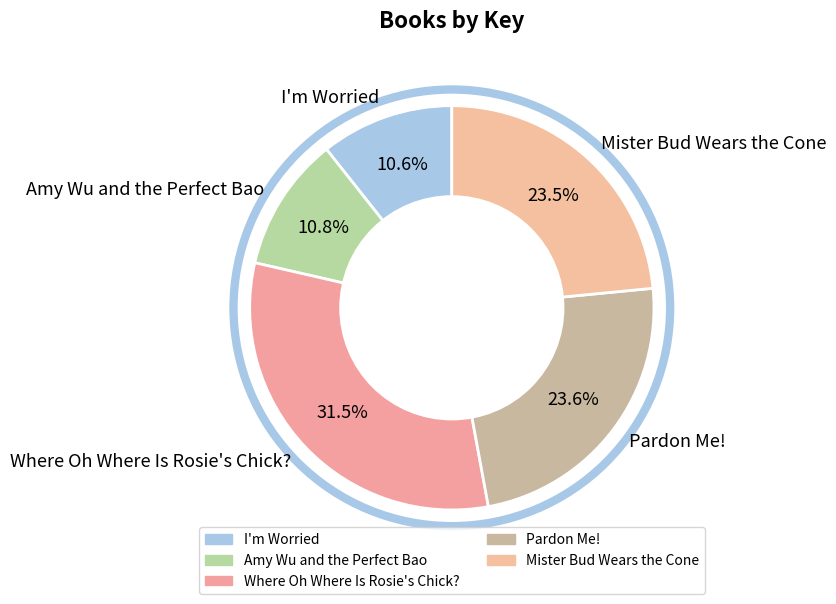

The Pardon Me! slice represents 33% of the pie. True or false?

False